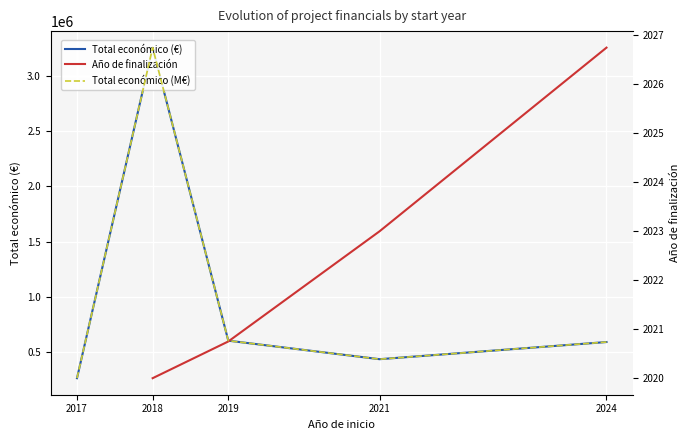

In Total económico (M€), how many points are higher than both neighbors (excluding endpoints)?

1